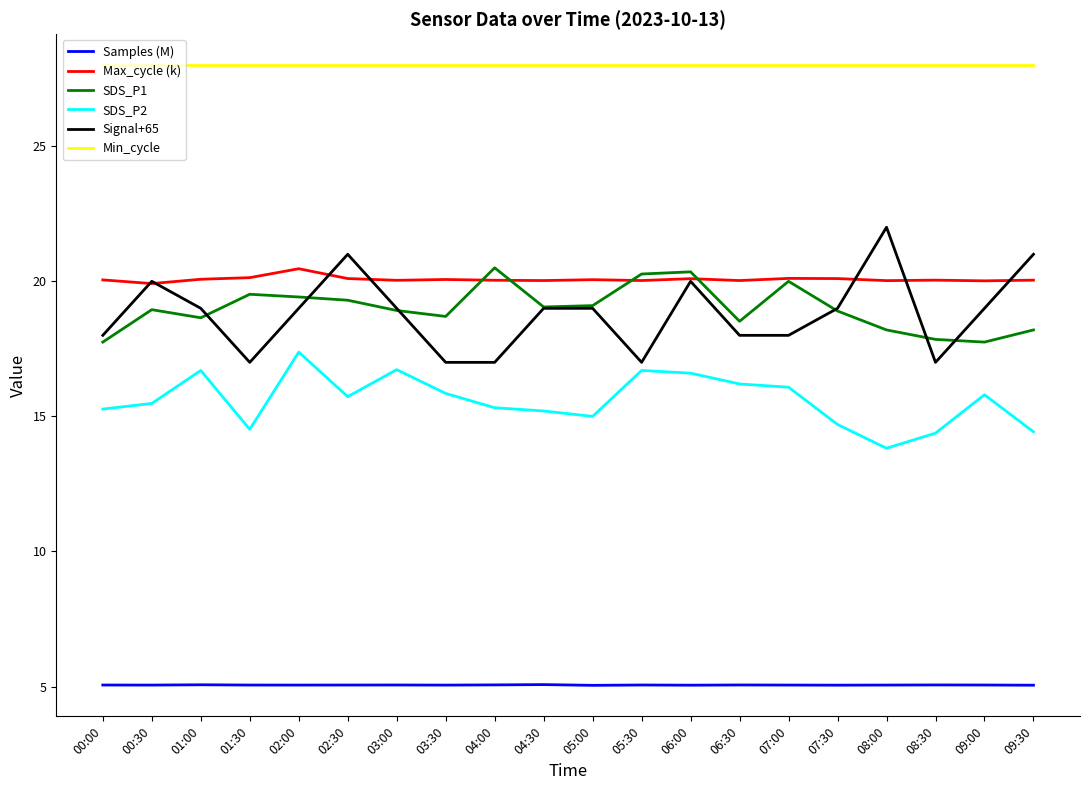

Which series has the largest total across all categories?

Min_cycle